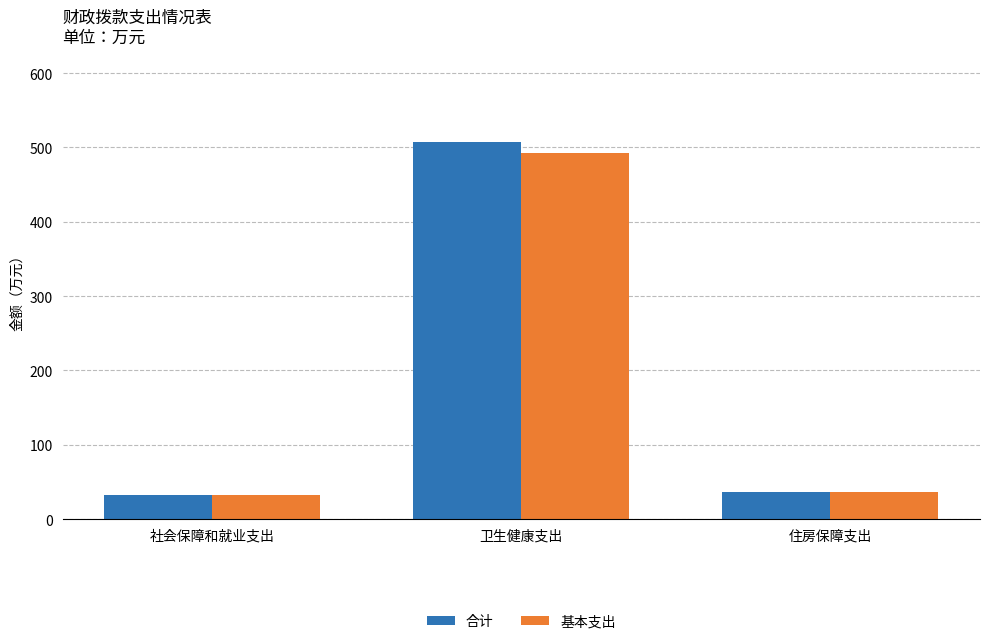

Does the chart contain stacked bars?

No